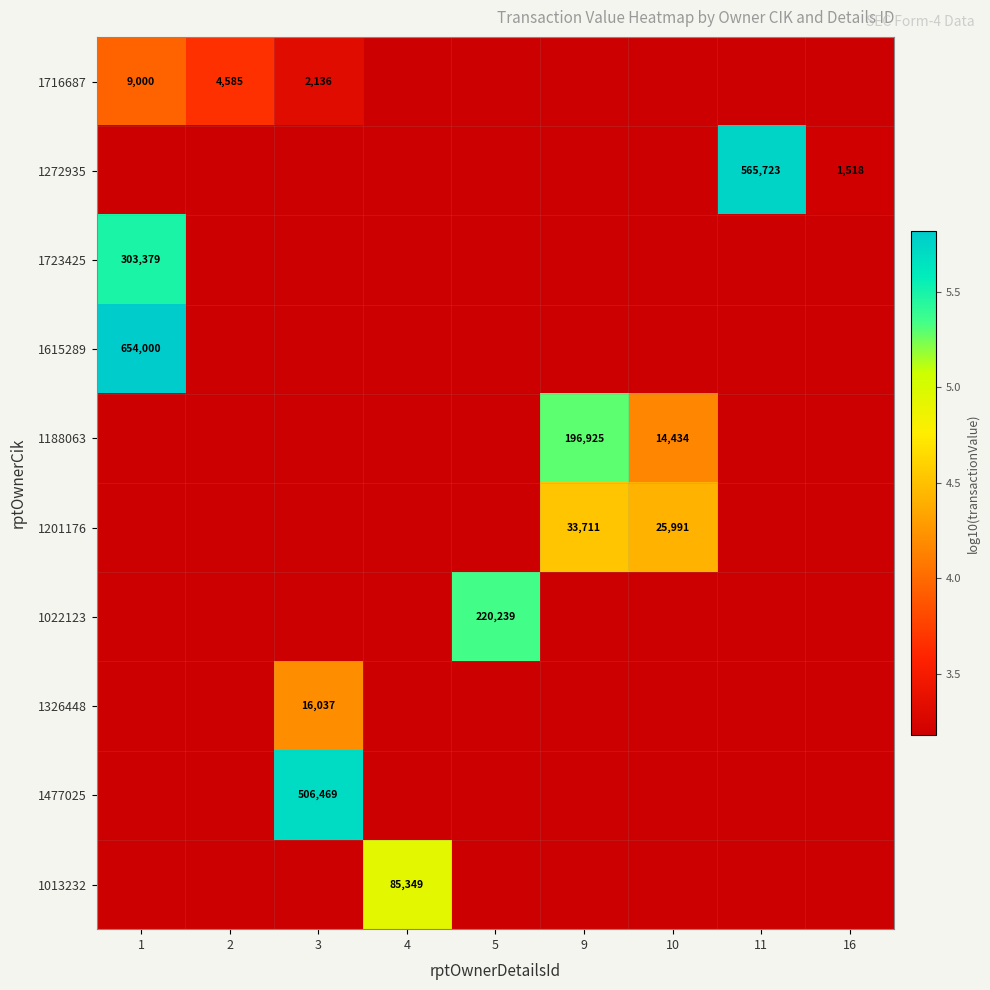

At how many categories does at least one series exceed 3?

9